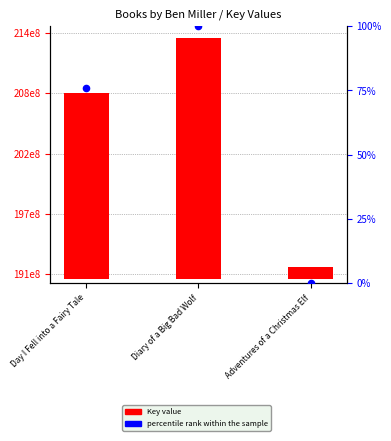

What are all the series names shown in the legend?

Key value, percentile rank within the sample